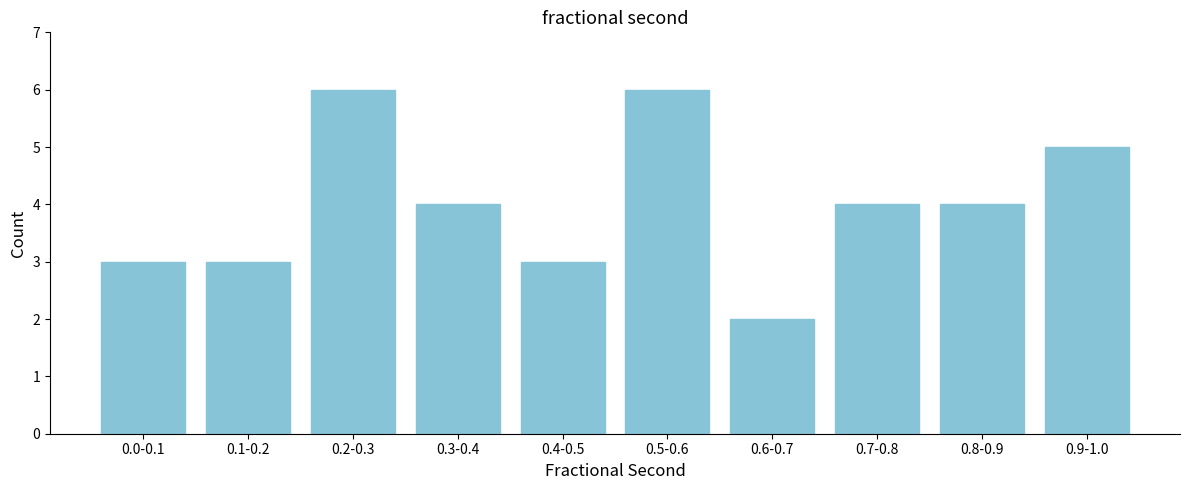

Reading left to right, transcribe all the data shown in this chart.

0.0-0.1=3	0.1-0.2=3	0.2-0.3=6	0.3-0.4=4	0.4-0.5=3	0.5-0.6=6	0.6-0.7=2	0.7-0.8=4	0.8-0.9=4	0.9-1.0=5